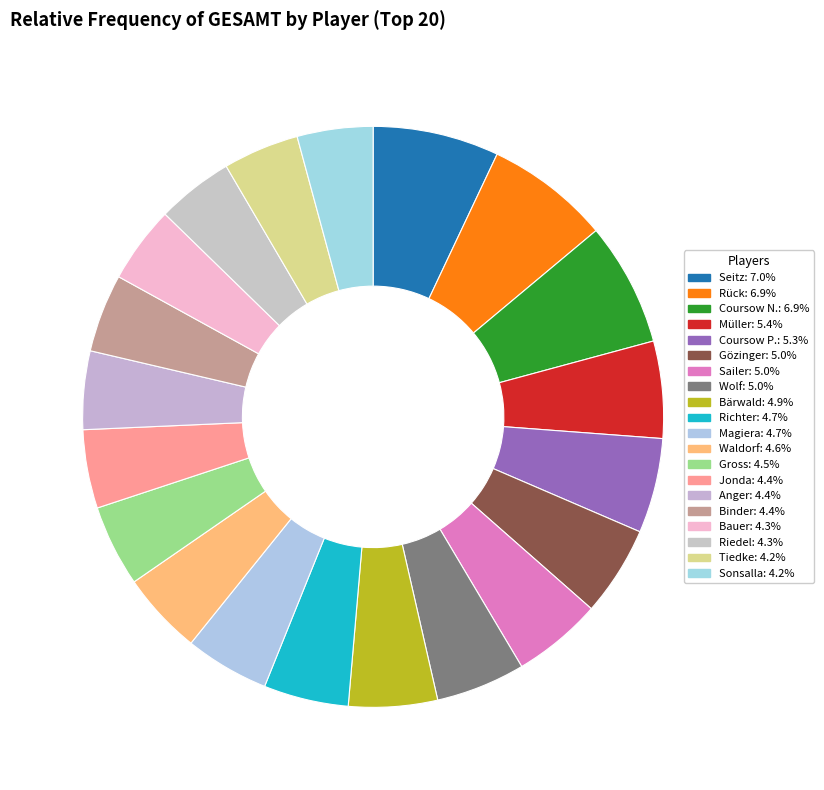

The Rück slice represents 1% of the pie. True or false?

False